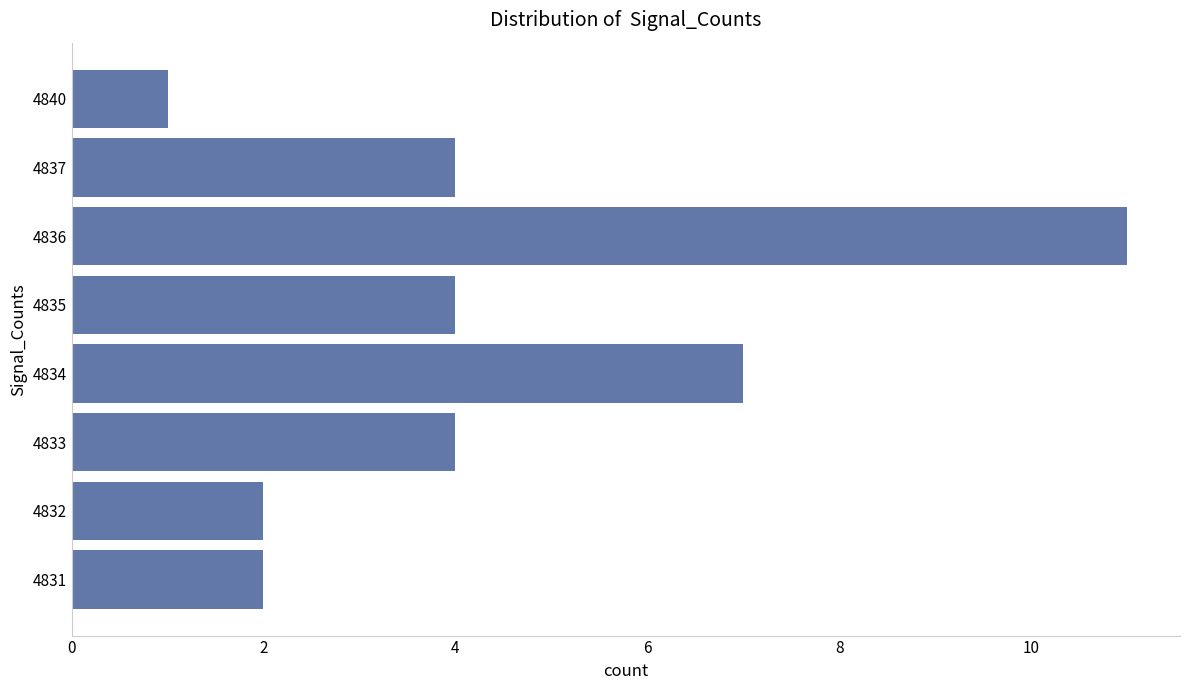

What is the sum of all values?

35